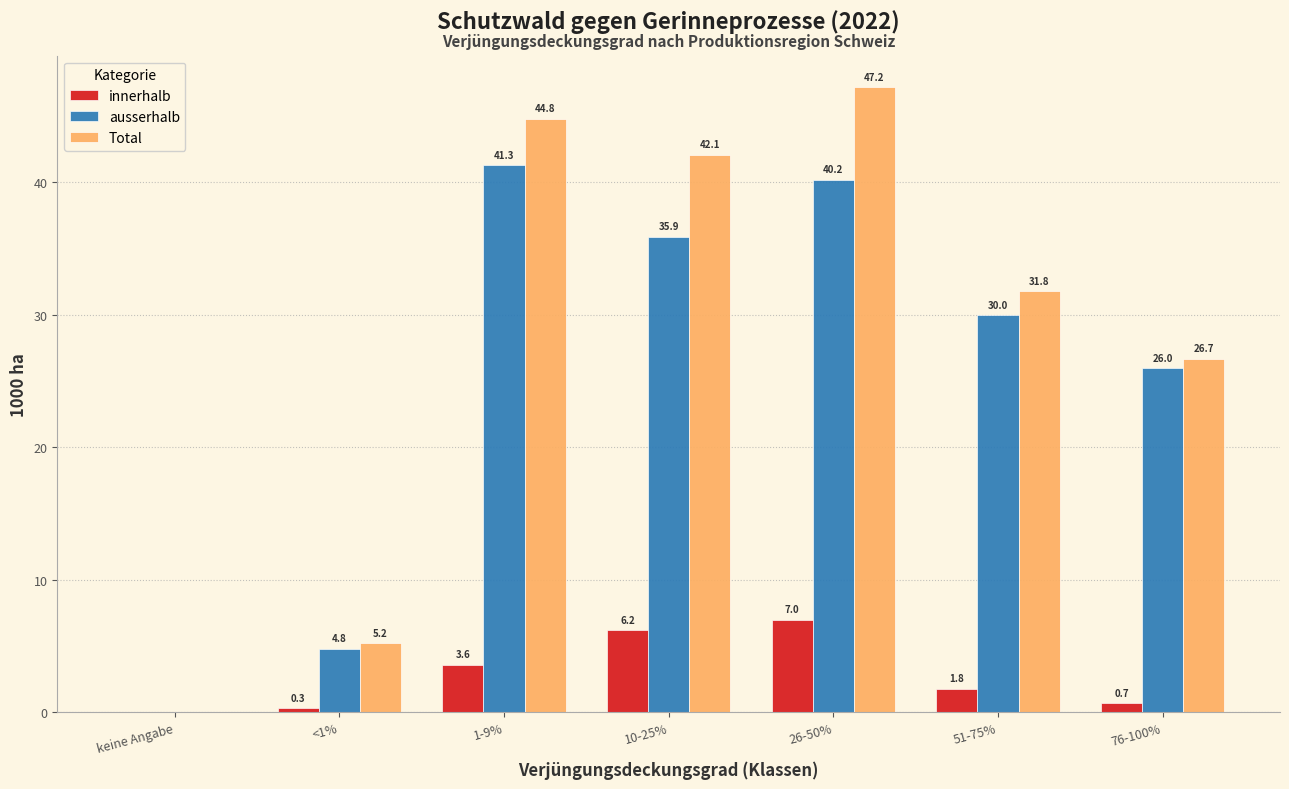

Reading right to left, what are all the values shown in this chart?

innerhalb: 76-100%=0.7	51-75%=1.8	26-50%=7.0	10-25%=6.2	1-9%=3.6	<1%=0.3	keine Angabe=0.0
ausserhalb: 76-100%=26.0	51-75%=30.0	26-50%=40.2	10-25%=35.9	1-9%=41.3	<1%=4.8	keine Angabe=0.0
Total: 76-100%=26.7	51-75%=31.8	26-50%=47.2	10-25%=42.1	1-9%=44.8	<1%=5.2	keine Angabe=0.0